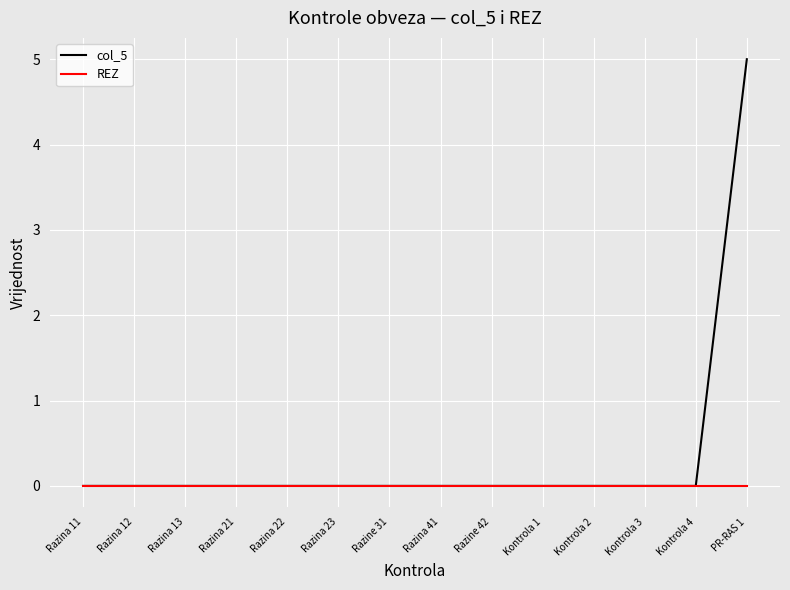

List the series in order of their overall mean, lowest first.

REZ, col_5